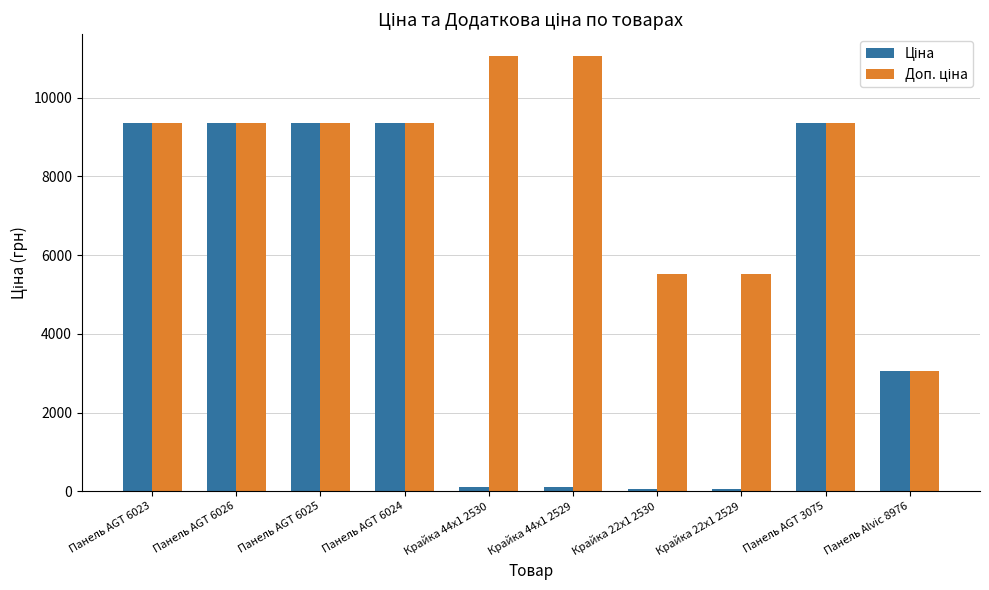

What is the label of the 2nd bar from the left?

Панель AGT 6026